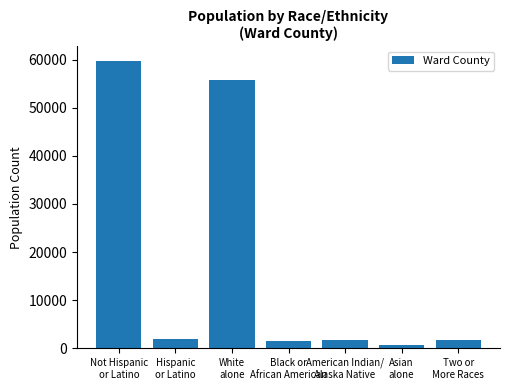

How many values are below 1690?

3